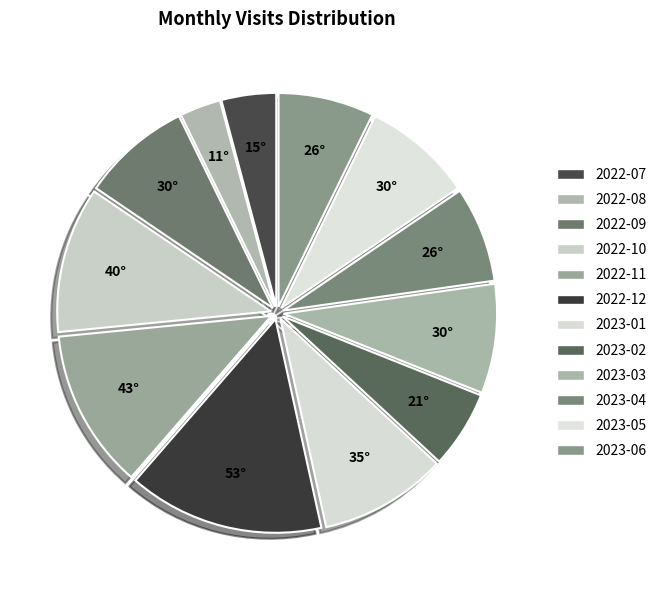

How many slices are in this pie chart?

12